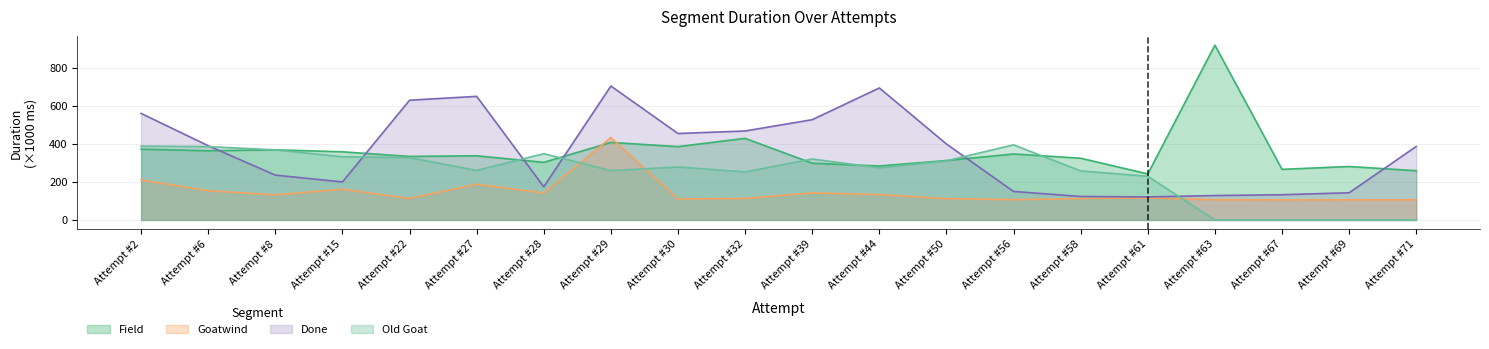

What is the lowest value of the Goatwind series?

105.2